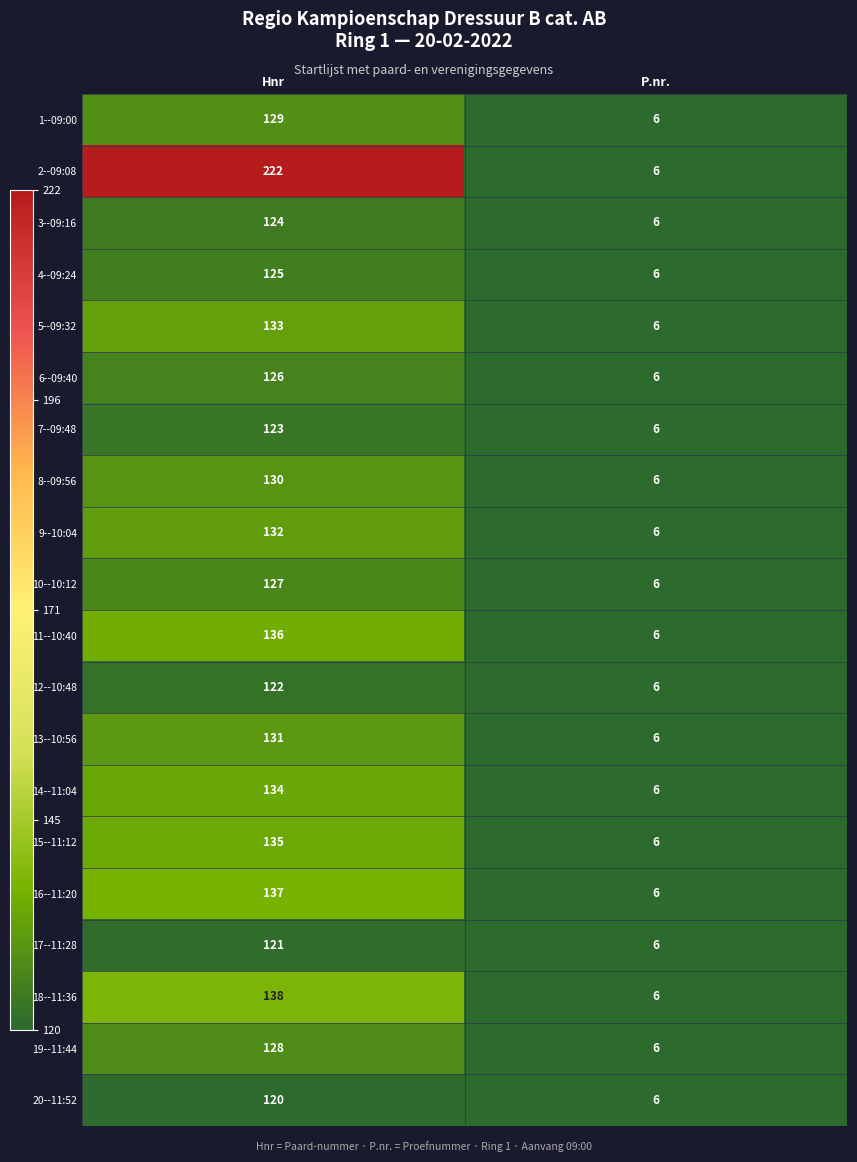

Which series has the largest total across all categories?

2--09:08